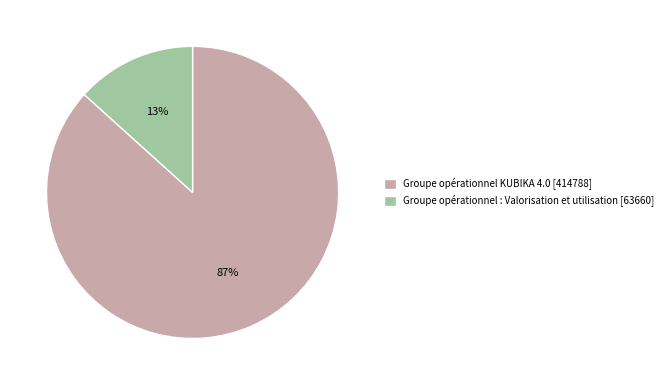

Count the number of slices in the pie.

2